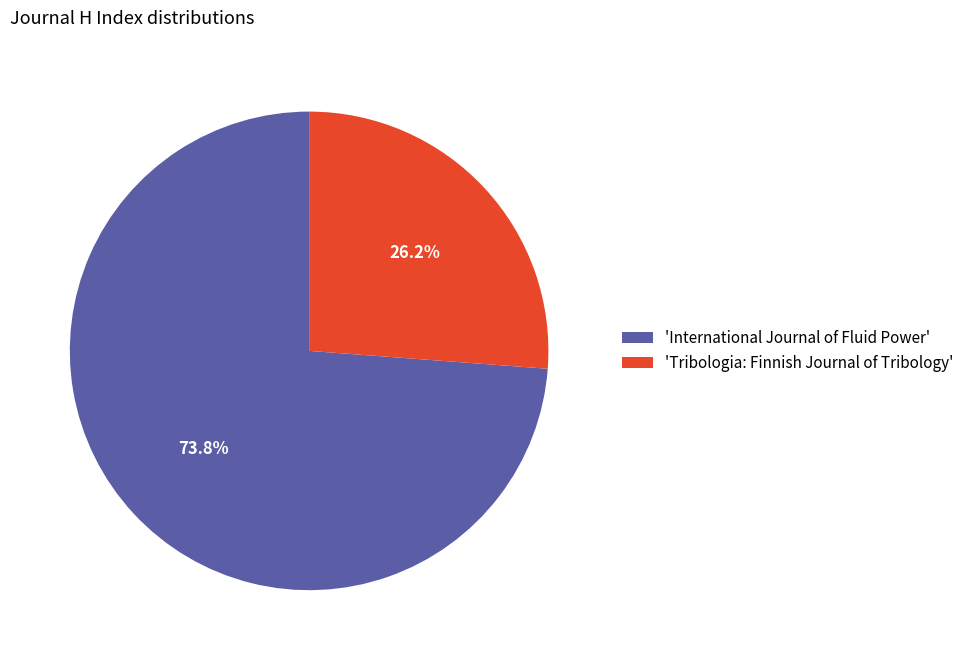

How many segments does this pie chart have?

2